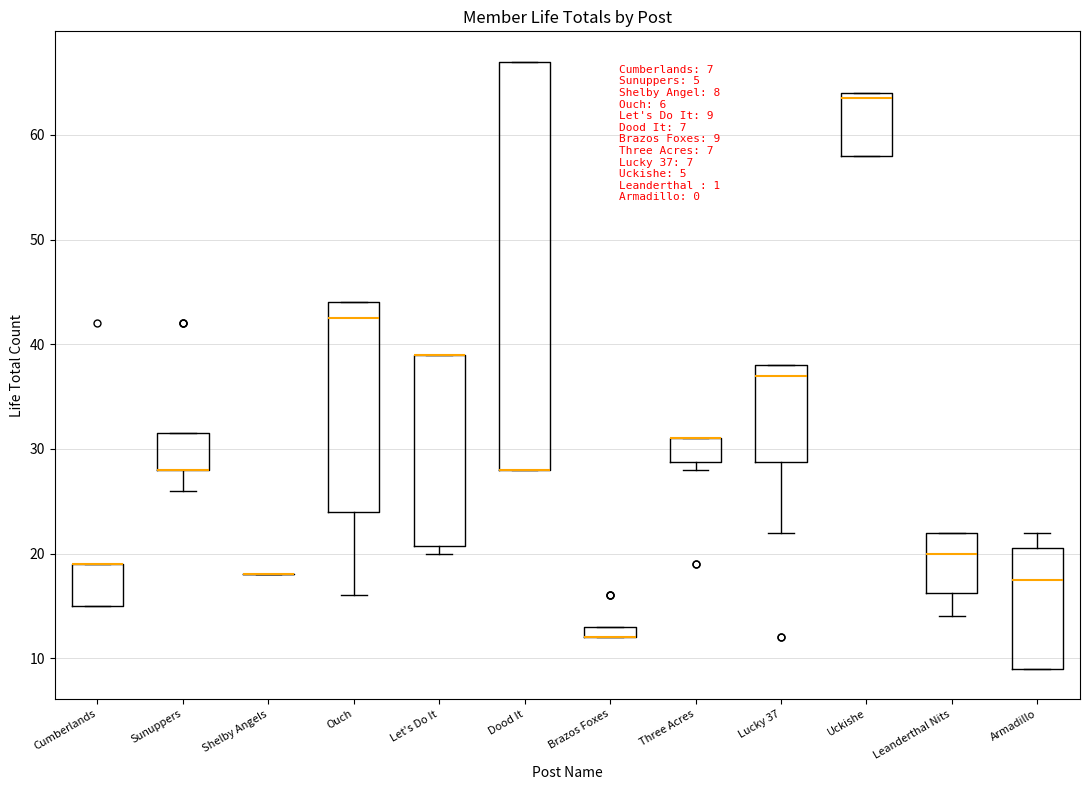

Which box is the tallest, from its lower edge to its upper edge?

Dood It